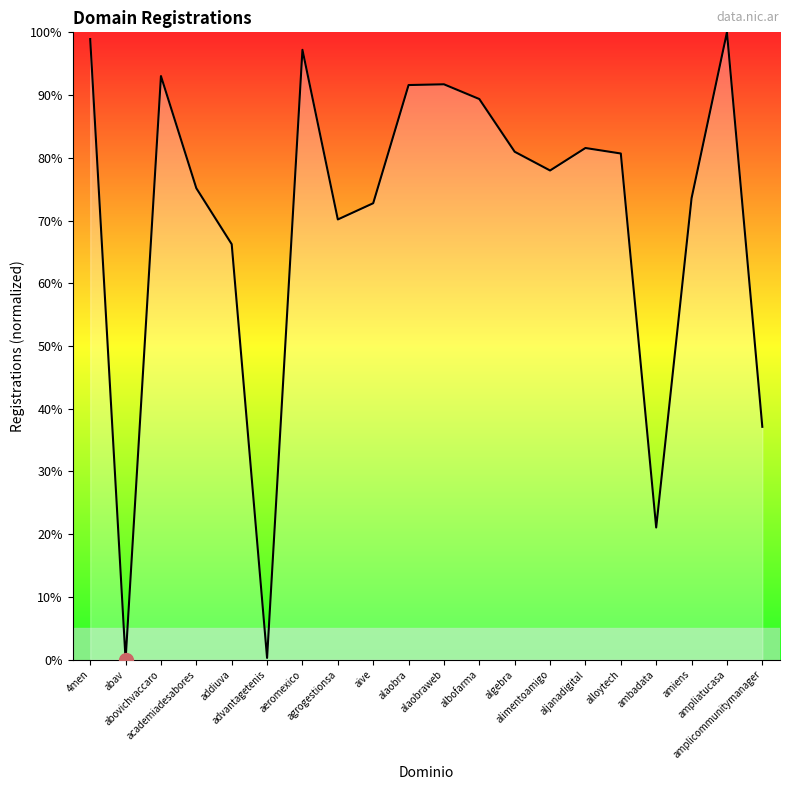

What is the maximum value shown in the chart?

100.0